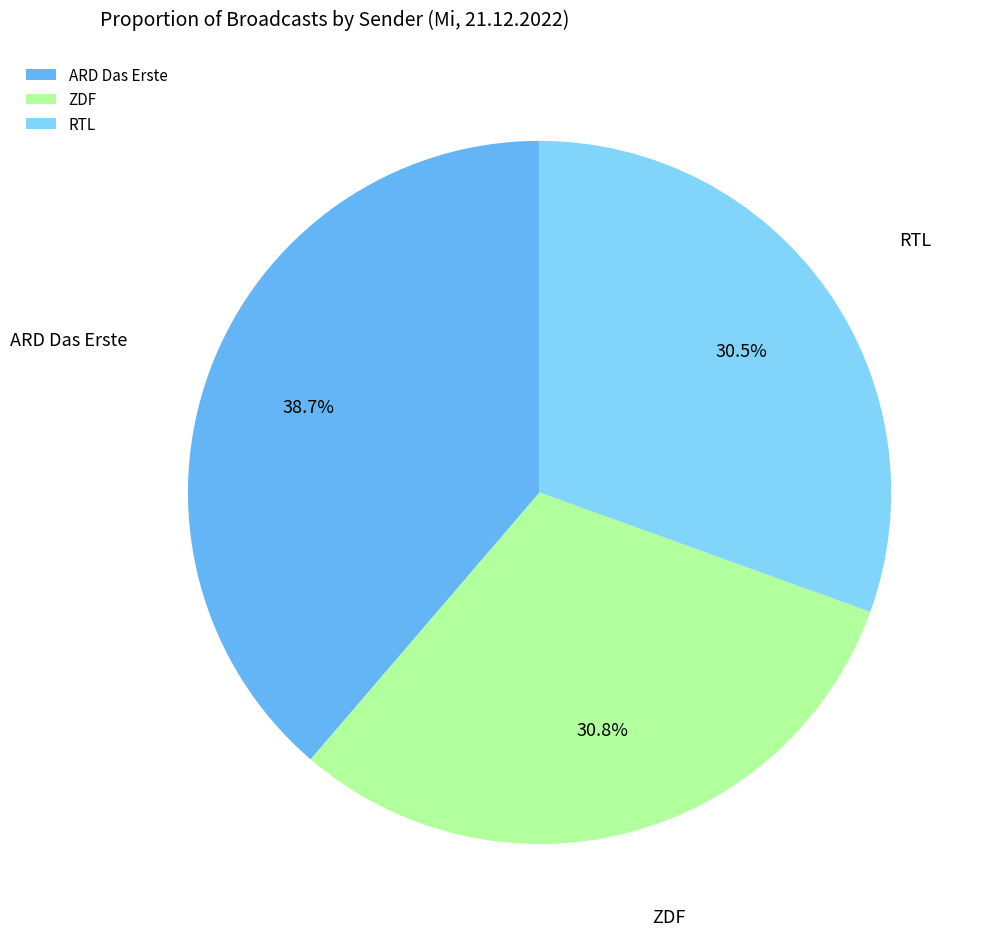

Which category has the biggest portion of the pie?

ARD Das Erste